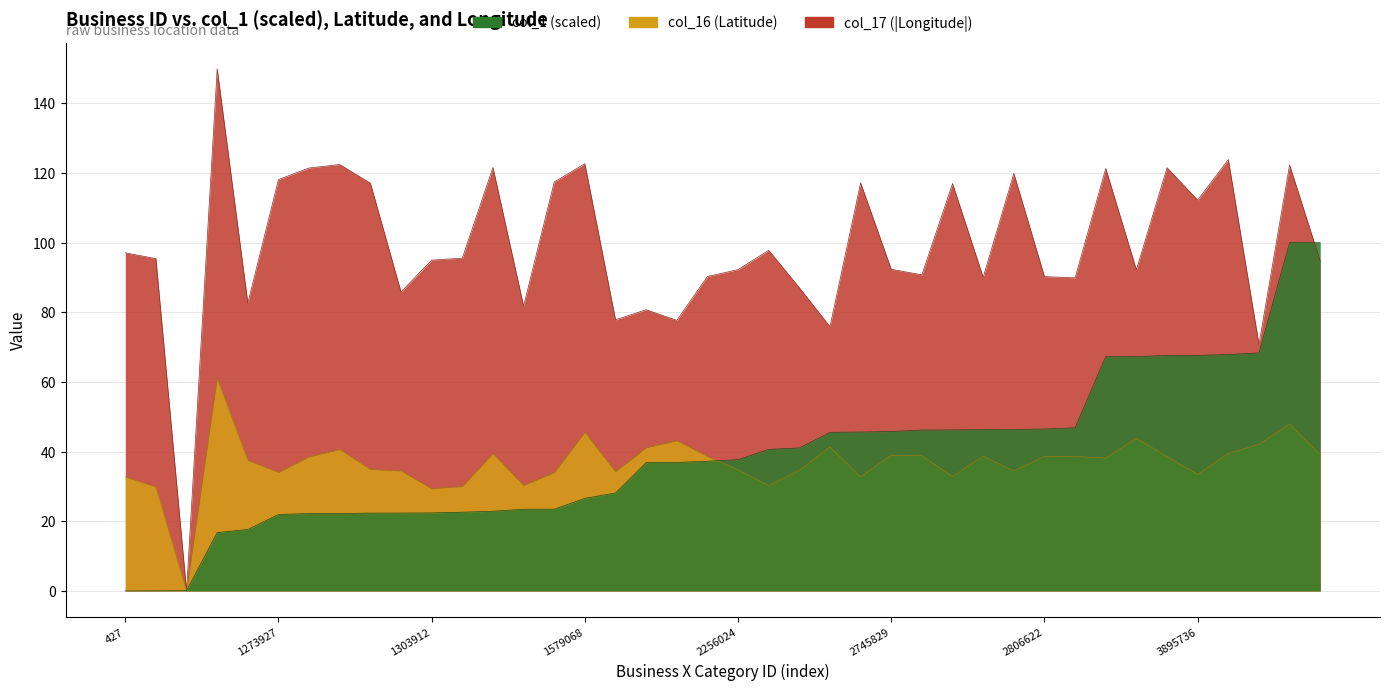

After their last crossing, which series has the higher values: col_1 or col_16?

col_1